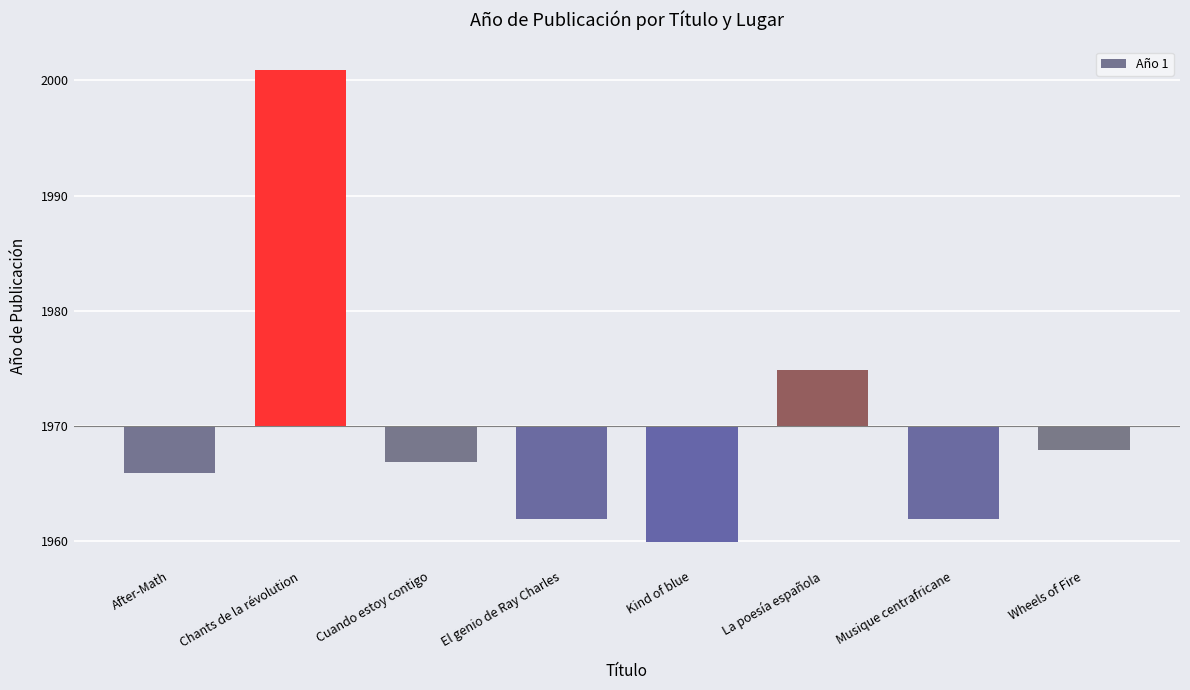

List the labels in order of value, largest first.

Chants de la révolution, La poesía española, Wheels of Fire, Cuando estoy contigo, After-Math, El genio de Ray Charles, Musique centrafricane, Kind of blue